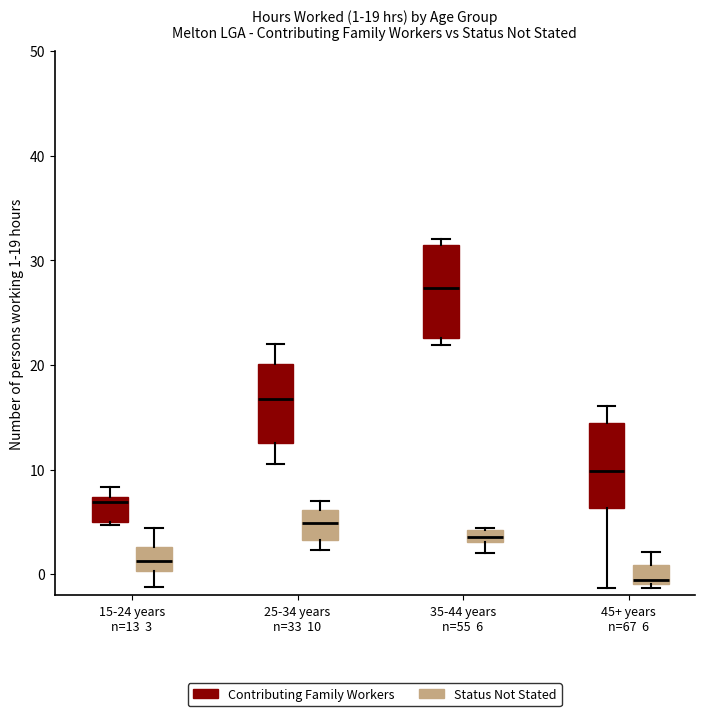

Which box's median line is the lowest?

45+ years n=67 6 (Status Not Stated)